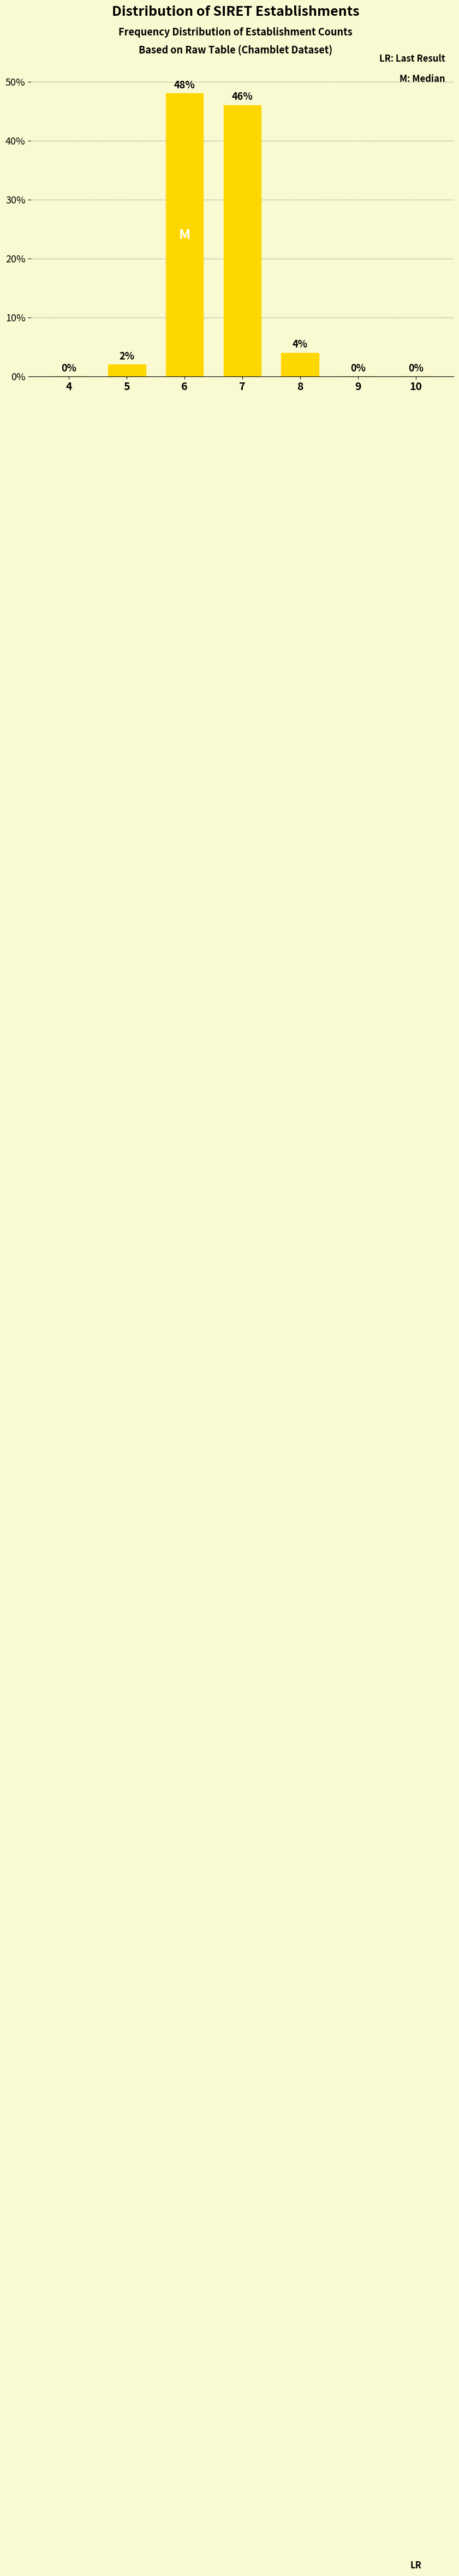

Reading left to right, what are all the values shown in this chart?

4=0	5=2	6=48	7=46	8=4	9=0	10=0